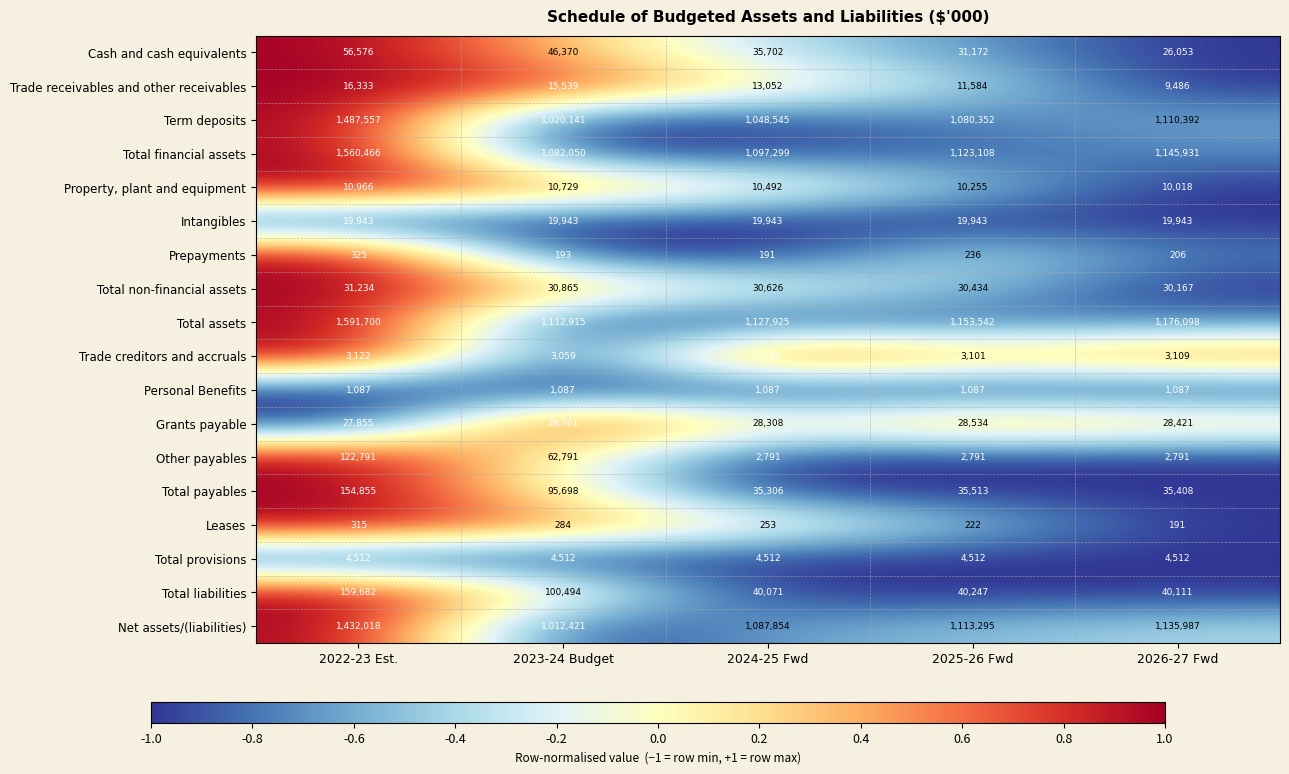

Read the Intangibles value at 2024-25 Fwd.

19943